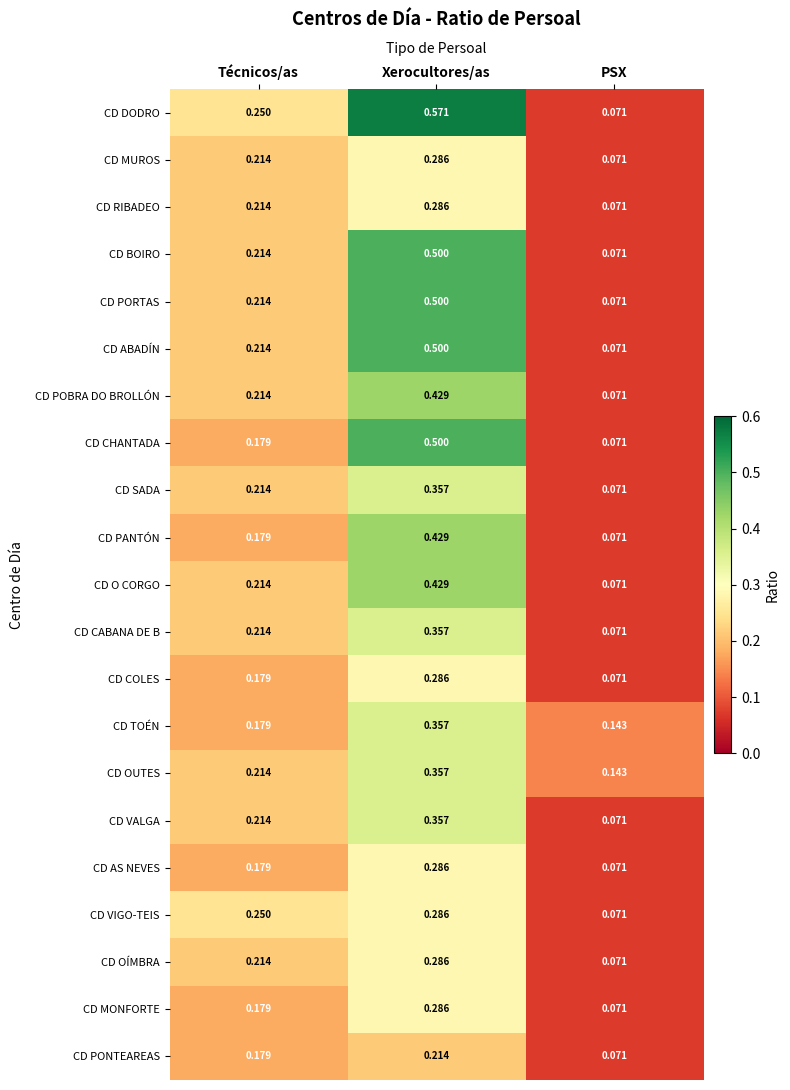

Which category has the lowest value in the CD VIGO-TEIS series?

PSX